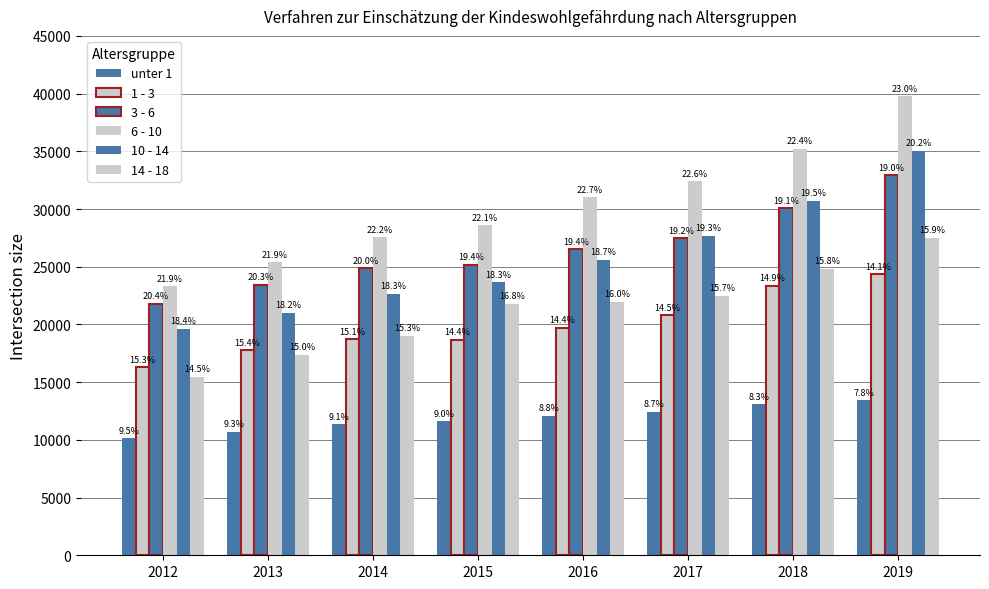

What is the difference between the 1 - 3 values at 2016 and 2013?

1944